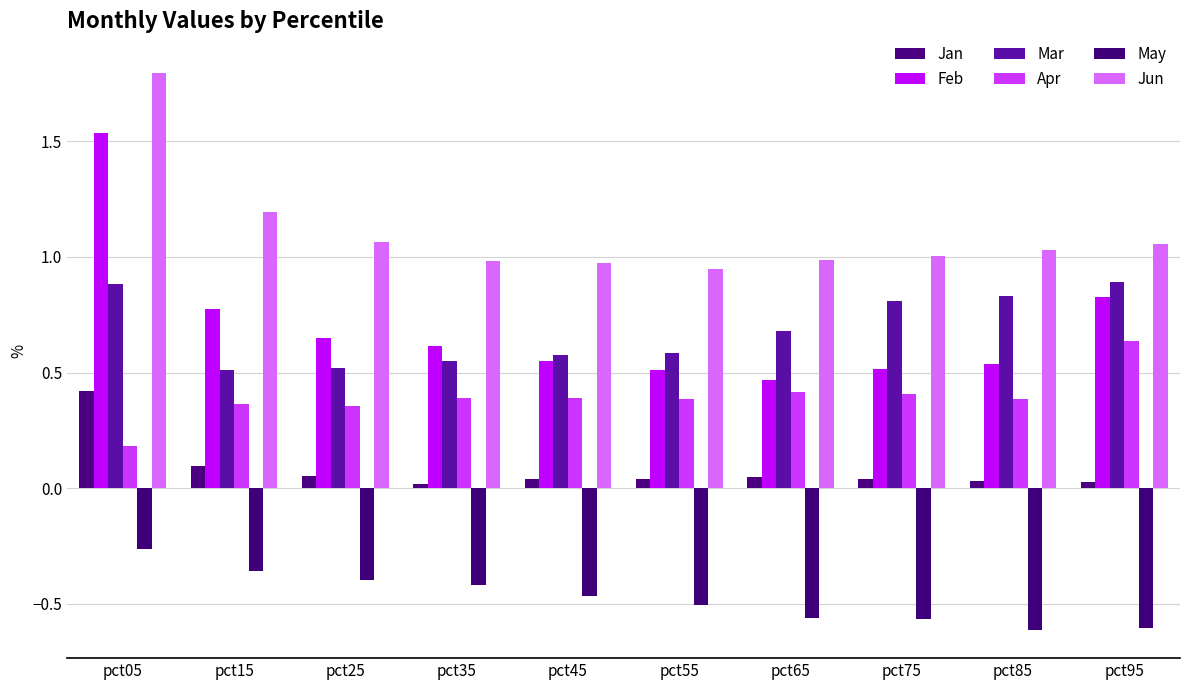

List the series in order of their peak value, lowest first.

May, Jan, Apr, Mar, Feb, Jun